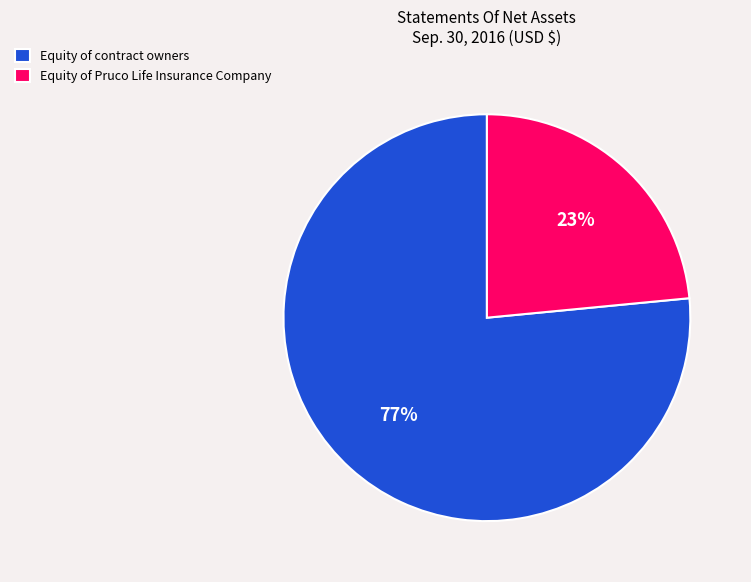

Does Equity of contract owners represent more than half of the total?

Yes